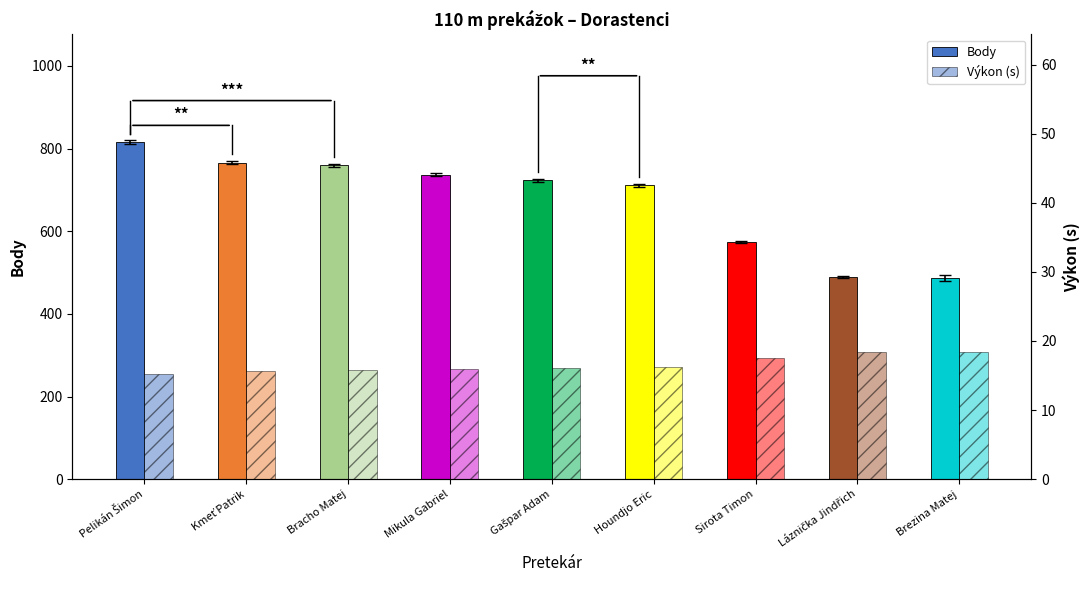

How many categories are shown in the chart?

9